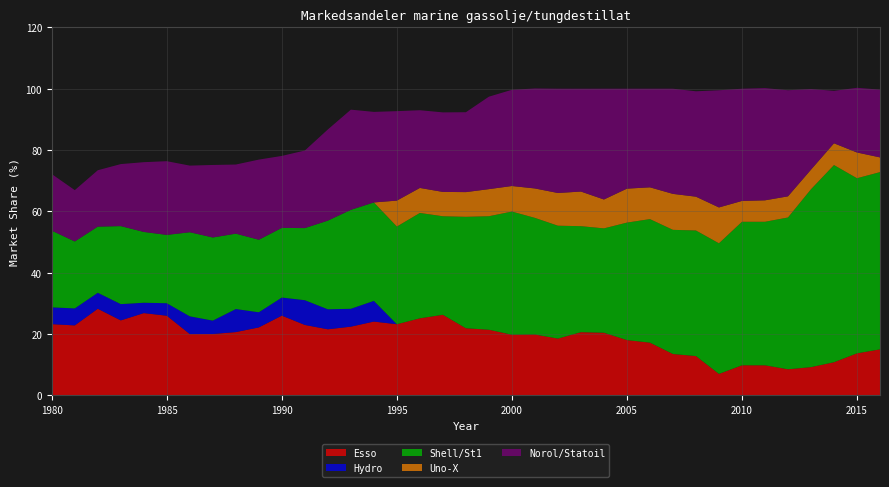

Reading right to left, list all the values displayed in this chart.

Esso: 15.0	13.7	10.8	9.2	8.5	9.8	9.8	7.0	12.8	13.5	17.2	18.0	20.4	20.6	18.5	19.8	19.8	21.4	21.9	26.3	25.1	23.2	24.1	22.4	21.5	23.0	26.0	22.1	20.6	20.0	20.0	26.0	26.8	24.4	28.2	22.8	23.2
Hydro: 0.0	0.0	0.0	0.0	0.0	0.0	0.0	0.0	0.0	0.0	0.0	0.0	0.0	0.0	0.0	0.0	0.0	0.0	0.0	0.0	0.0	0.0	6.8	5.8	6.5	8.1	5.9	4.9	7.5	4.4	5.8	4.1	3.4	5.3	5.2	5.5	5.5
Shell/St1: 57.8	57.1	64.3	58.0	49.5	46.8	46.8	42.6	41.0	40.5	40.3	38.3	34.0	34.6	36.8	38.0	40.2	37.0	36.3	32.1	34.4	31.9	32.1	32.3	28.9	23.5	22.7	23.6	24.6	27.1	27.4	22.3	23.1	25.4	21.6	21.8	25.0
Uno-X: 4.8	8.4	7.1	6.4	6.9	7.0	6.8	11.7	11.0	11.7	10.4	11.1	9.4	11.3	10.7	9.6	8.3	8.8	8.1	7.9	8.2	8.5	0.0	0.0	0.0	0.0	0.0	0.0	0.0	0.0	0.0	0.0	0.0	0.0	0.0	0.0	0.0
Norol/Statoil: 22.1	21.1	17.1	26.3	34.6	36.6	36.6	38.2	34.4	34.3	32.2	32.6	36.1	33.5	34.0	32.6	31.4	30.1	26.1	25.9	25.3	29.2	29.5	32.7	29.7	25.3	23.5	26.1	22.5	23.6	21.7	24.0	22.8	20.2	18.4	16.7	18.5